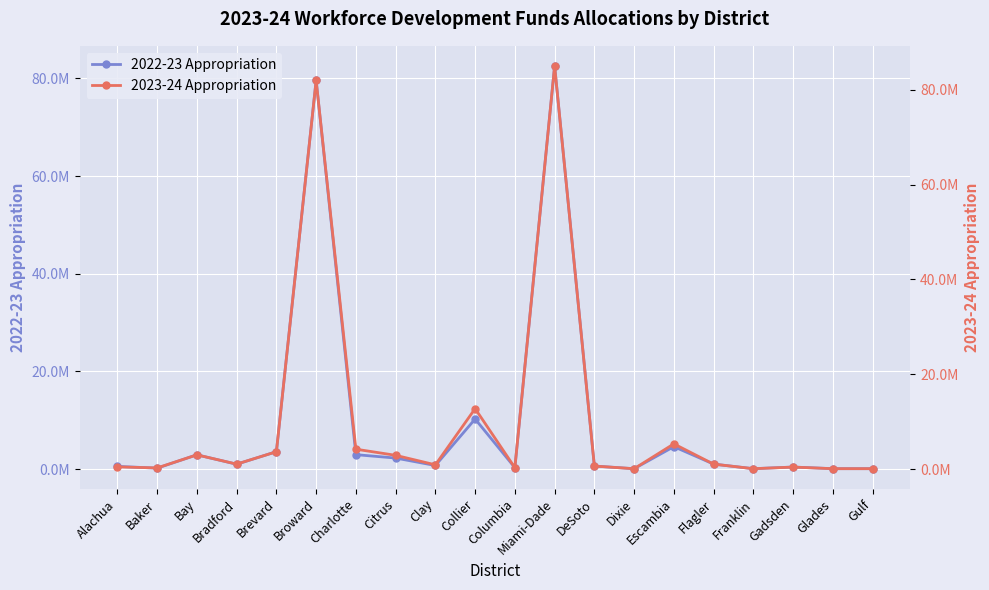

Read the 2022-23 Appropriation value at Dixie.

70914